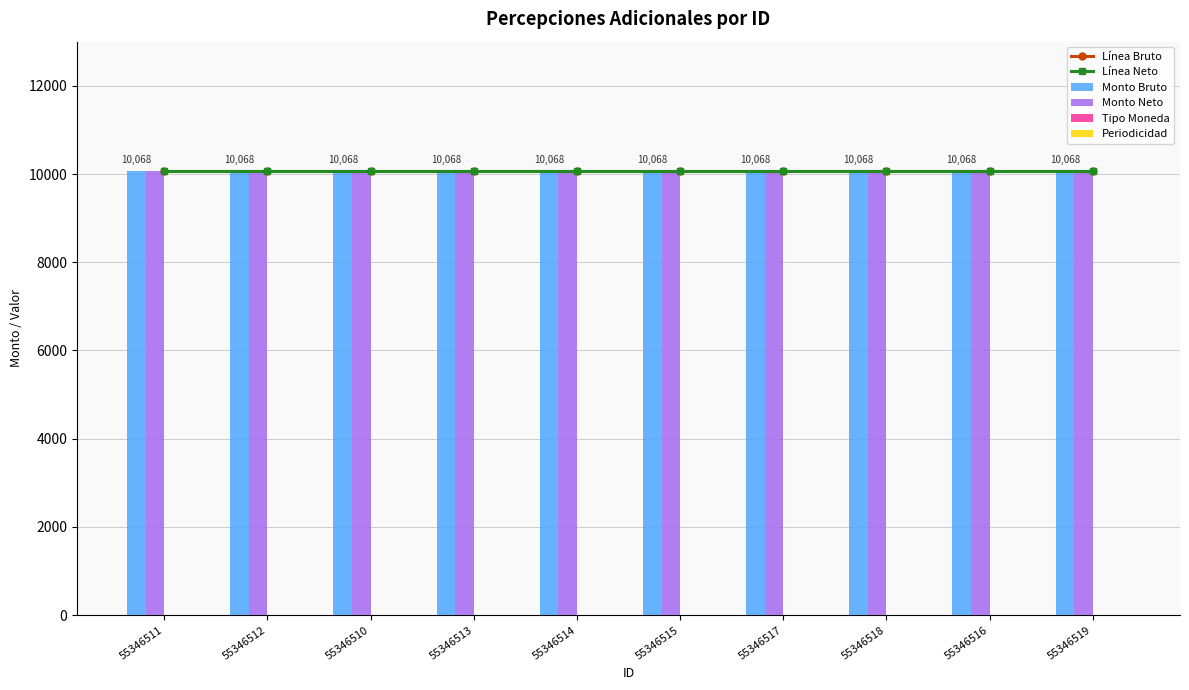

Which series has the widest spread of values?

Línea Bruto